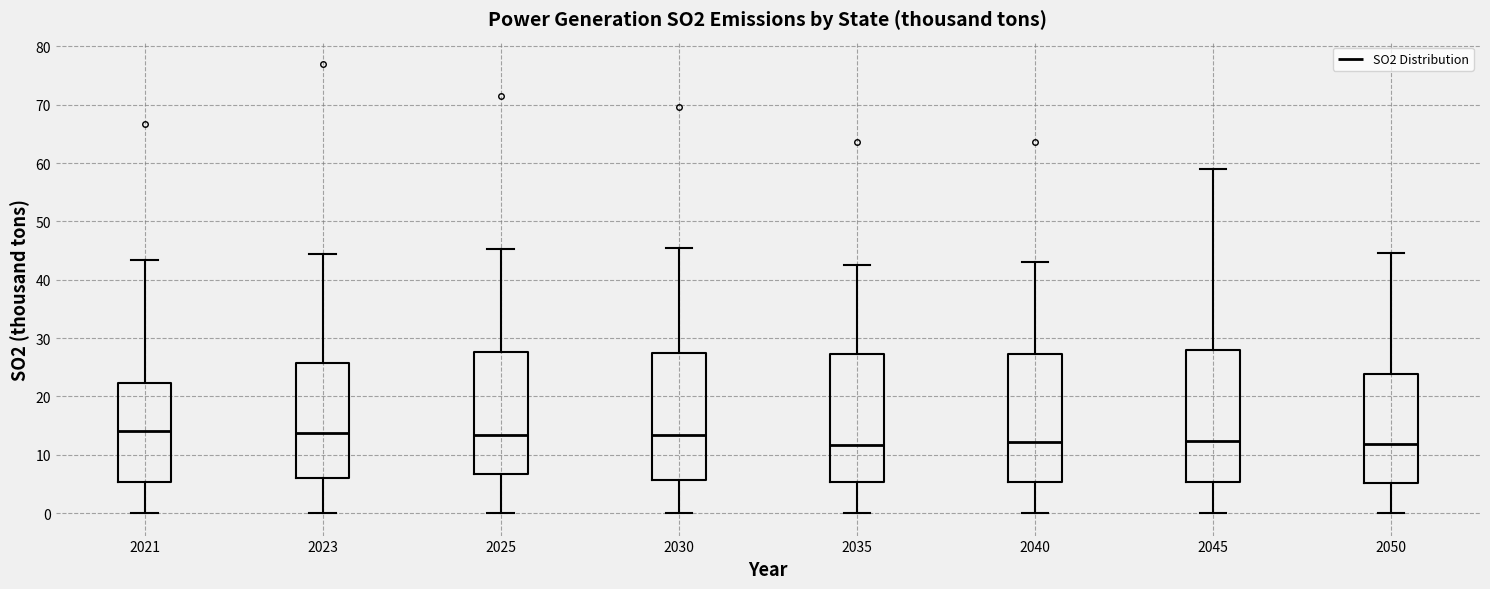

Reading left to right, transcribe this box plot: for each box, give where its median line is, the range the box spans, and where its two whiskers end, as read against the y-axis. The values are not printed on the chart, so give them approximately, as read against the axis.

2021: median 14, box 5 to 22, whiskers 0 to 43
2023: median 14, box 6 to 26, whiskers 0 to 44
2025: median 13, box 7 to 28, whiskers 0 to 45
2030: median 13, box 6 to 27, whiskers 0 to 46
2035: median 12, box 5 to 27, whiskers 0 to 42
2040: median 12, box 5 to 27, whiskers 0 to 43
2045: median 12, box 5 to 28, whiskers 0 to 59
2050: median 12, box 5 to 24, whiskers 0 to 45